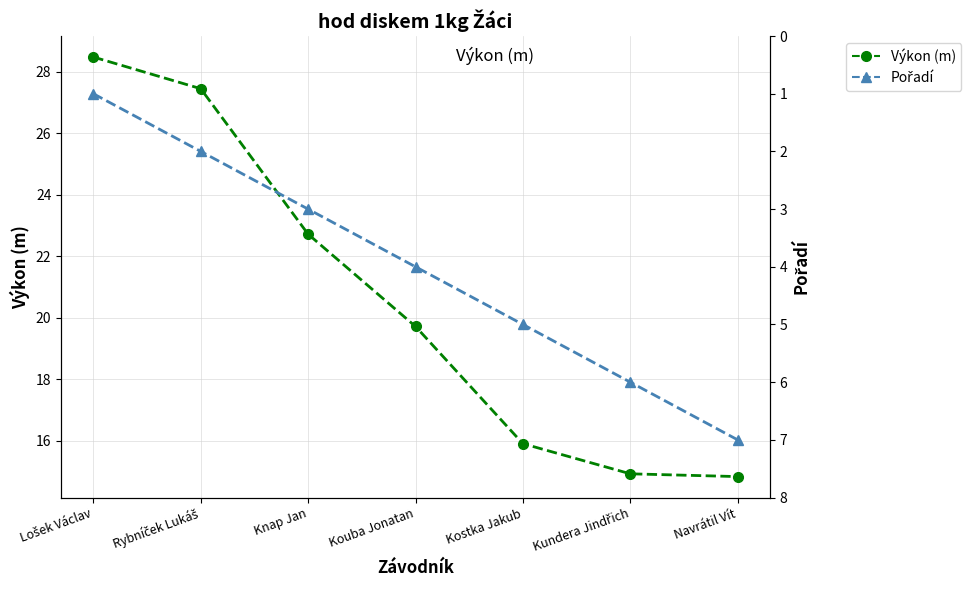

Reading left to right, what are all the values shown in this chart?

Výkon (m): Lošek Václav=28.5	Rybníček Lukáš=27.4	Knap Jan=22.7	Kouba Jonatan=19.7	Kostka Jakub=15.9	Kundera Jindřich=14.9	Navrátil Vít=14.8
Pořadí: Lošek Václav=1.0	Rybníček Lukáš=2.0	Knap Jan=3.0	Kouba Jonatan=4.0	Kostka Jakub=5.0	Kundera Jindřich=6.0	Navrátil Vít=7.0